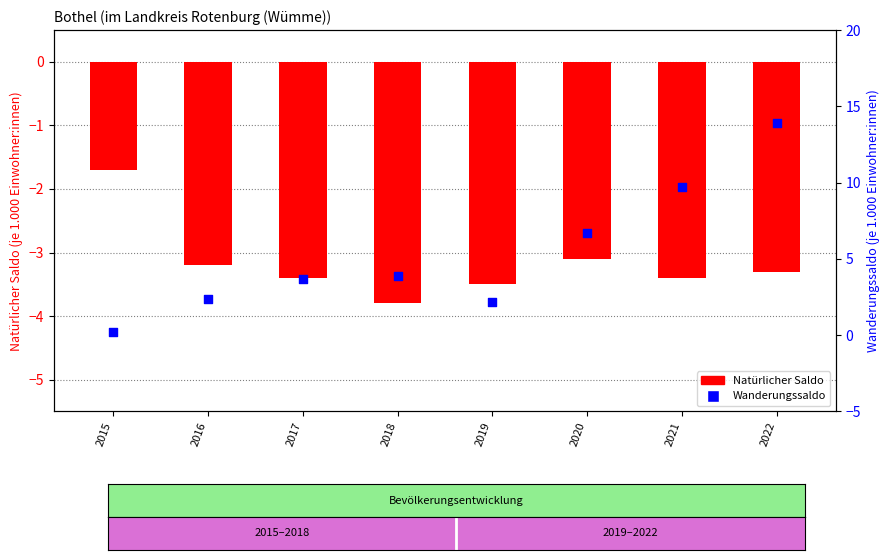

Which series reaches the minimum Y coordinate?

Natürlicher Saldo